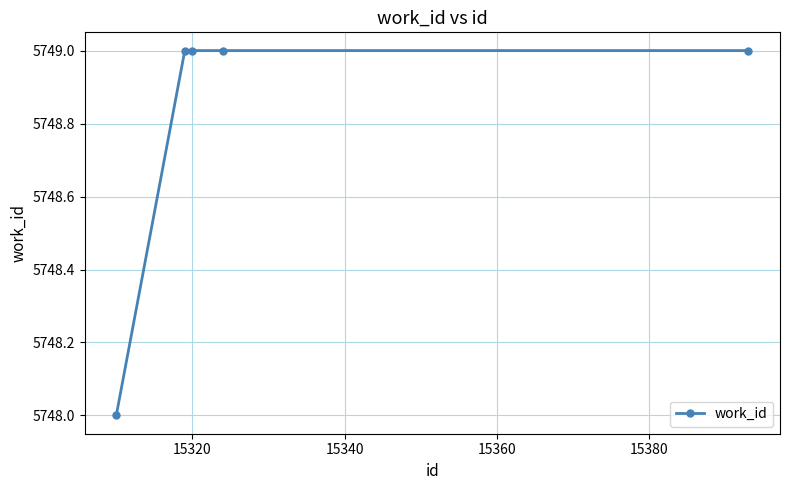

Does the chart have visible grid lines?

Yes